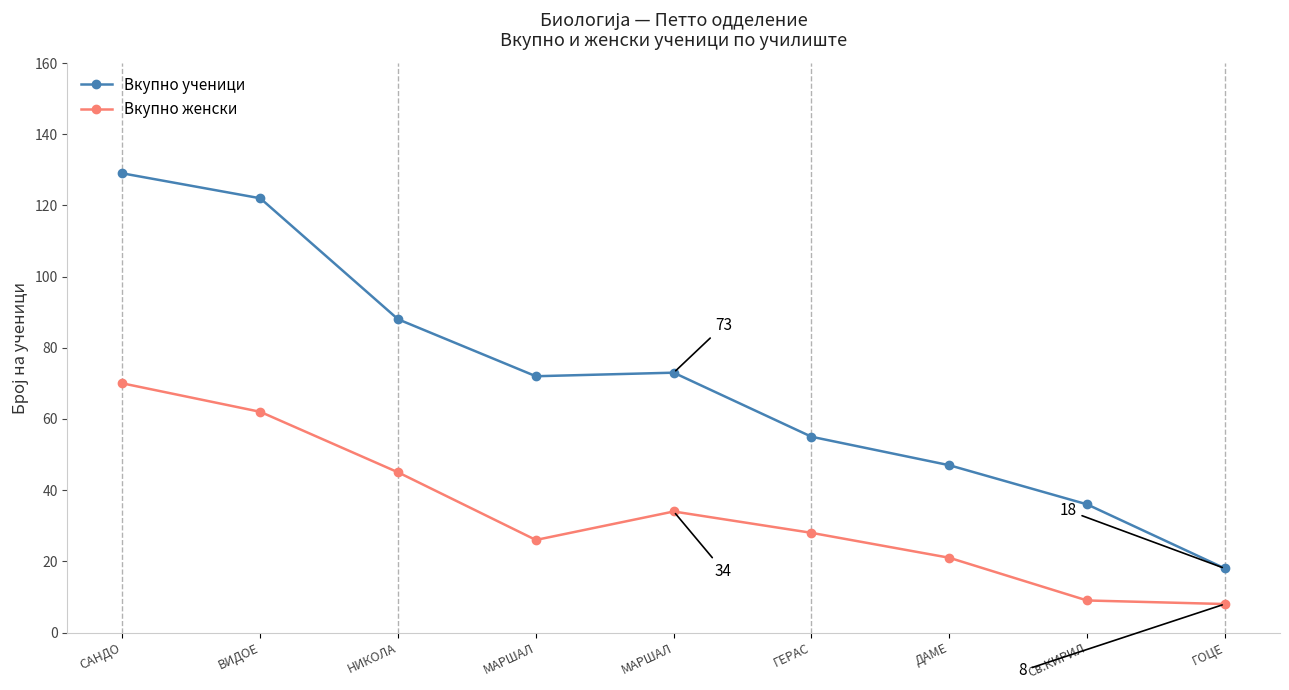

Reading left to right, list all the values displayed in this chart.

Вкупно ученици: 129	122	88	72	73	55	47	36	18
Вкупно женски: 70	62	45	26	34	28	21	9	8